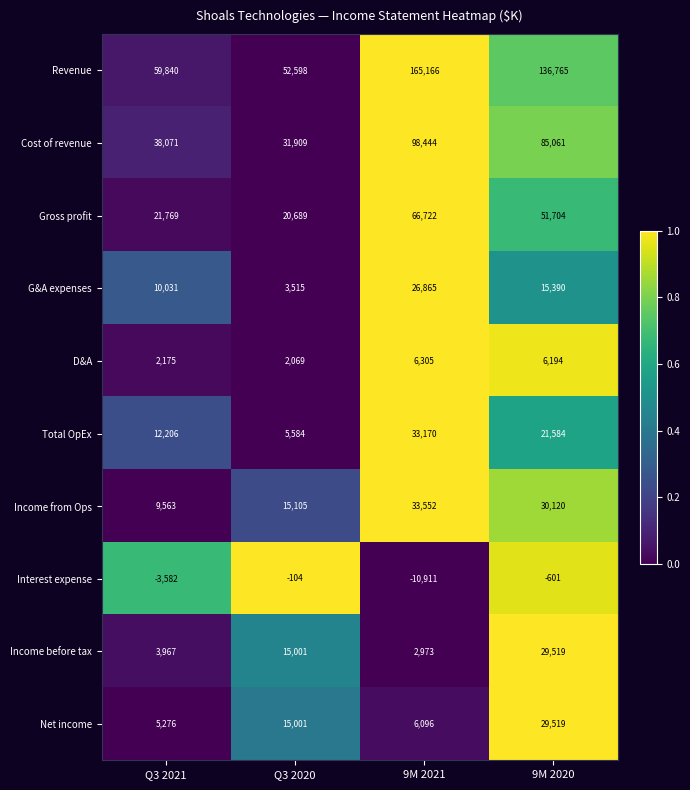

Between Q3 2021 and Q3 2020, which series saw the biggest shift?

Income before tax